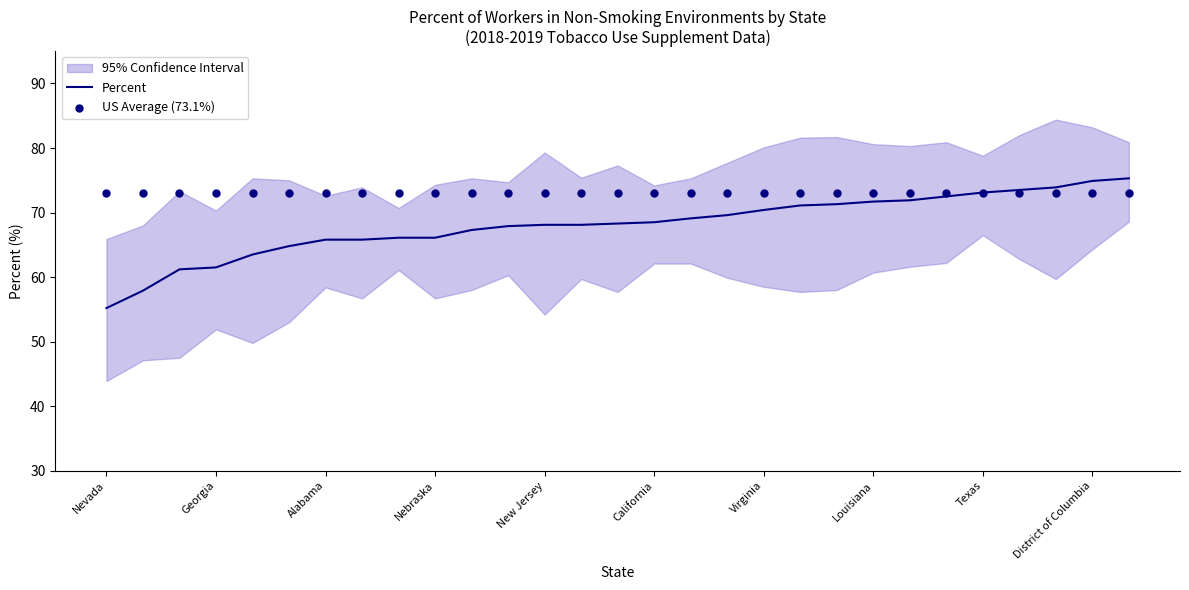

At which label does Percent reach its minimum?

Nevada